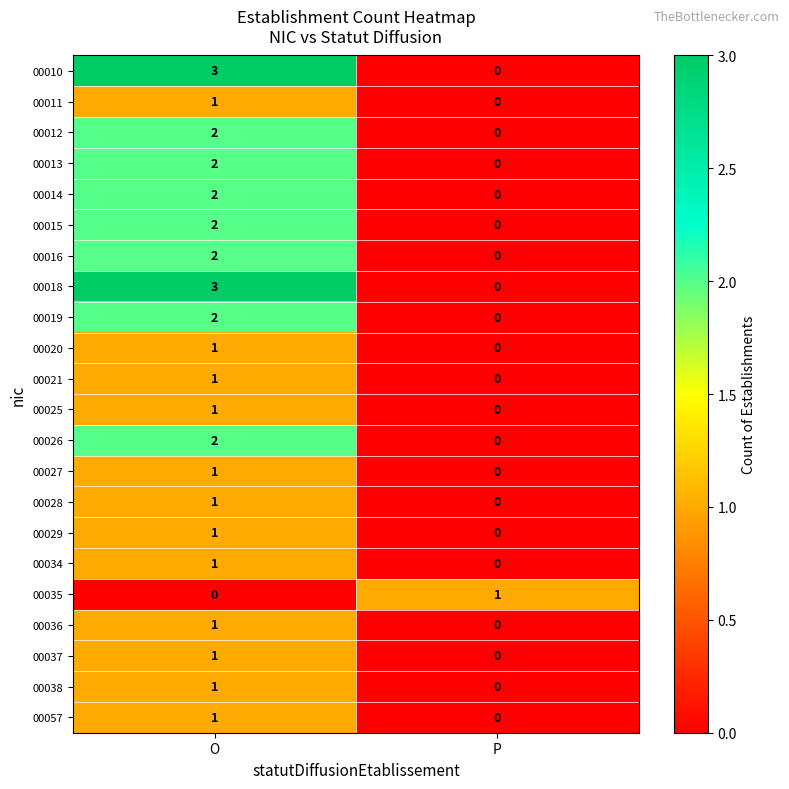

At which label is 00027 closest to 0?

P